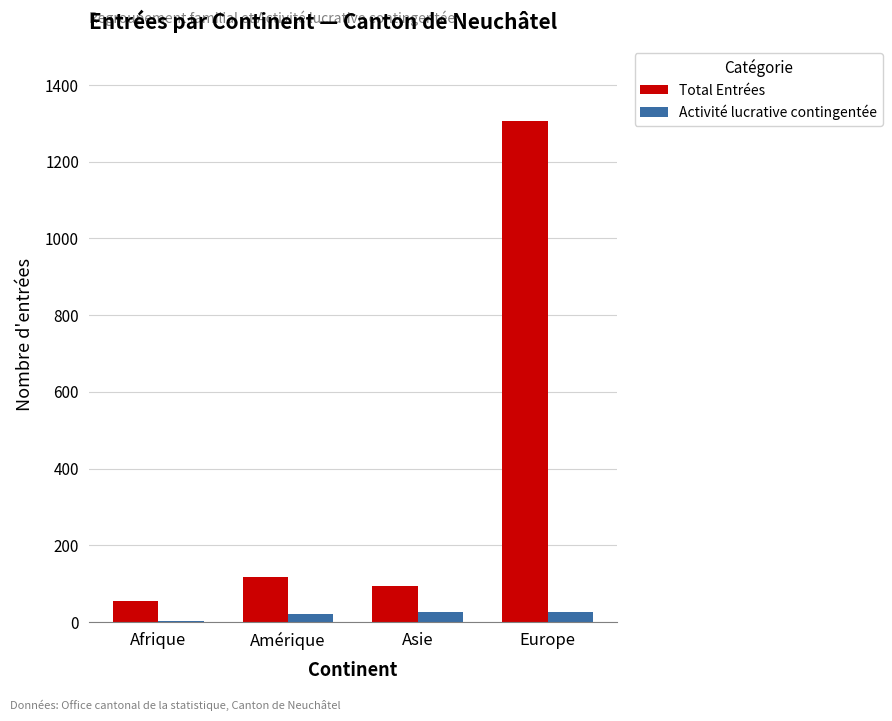

What is the spread (max minus min) of values at Europe?

1281